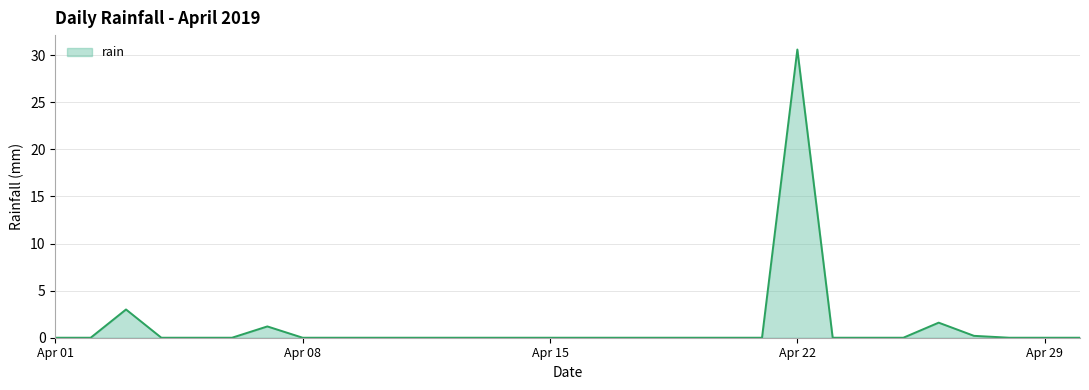

What is the difference between the maximum and minimum values?

30.6